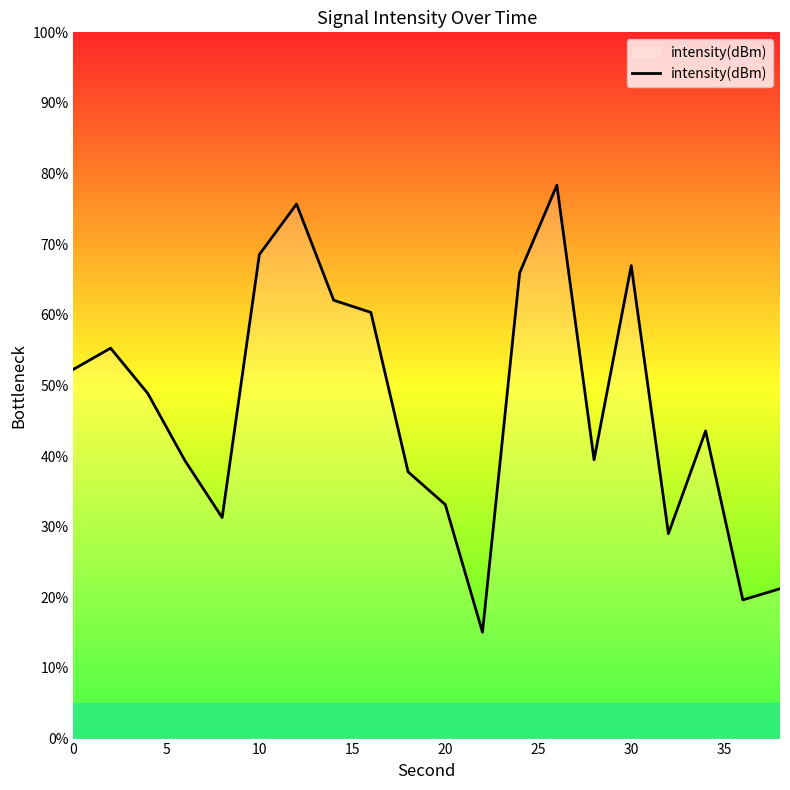

What is the difference between the maximum and minimum values?

63.3